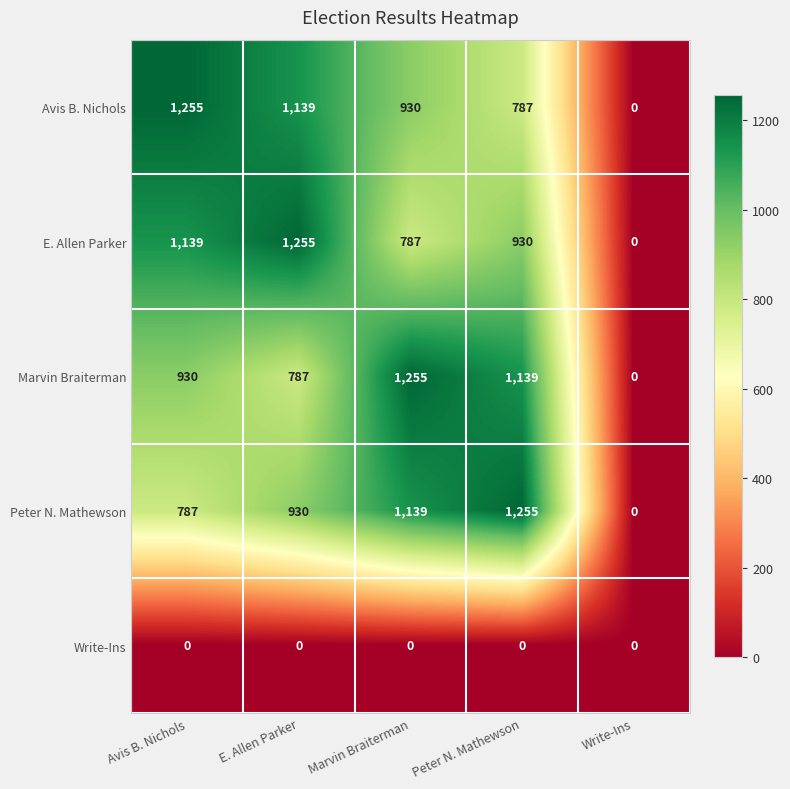

What is the spread (max minus min) of values at E. Allen Parker?

1255